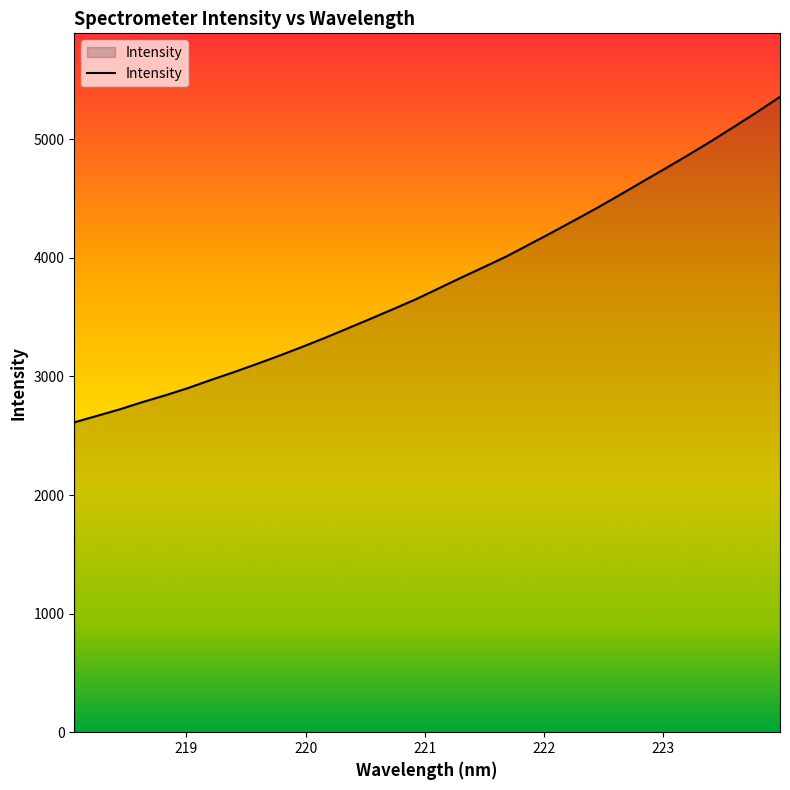

What is the smallest value displayed?

2613.3